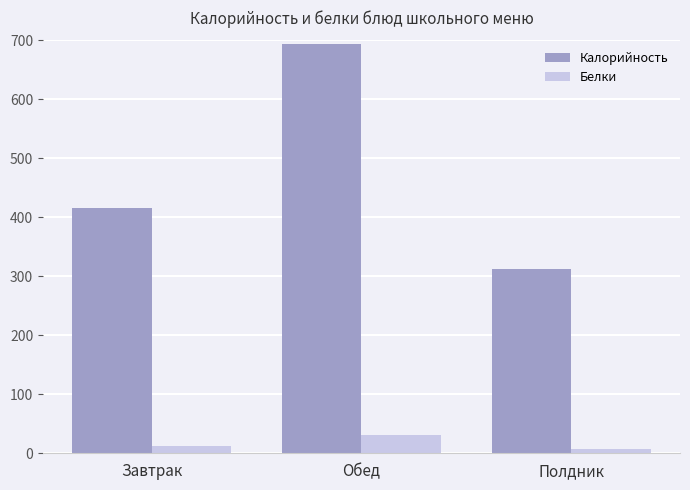

Count the Калорийность values in the range 313 to 694.

3